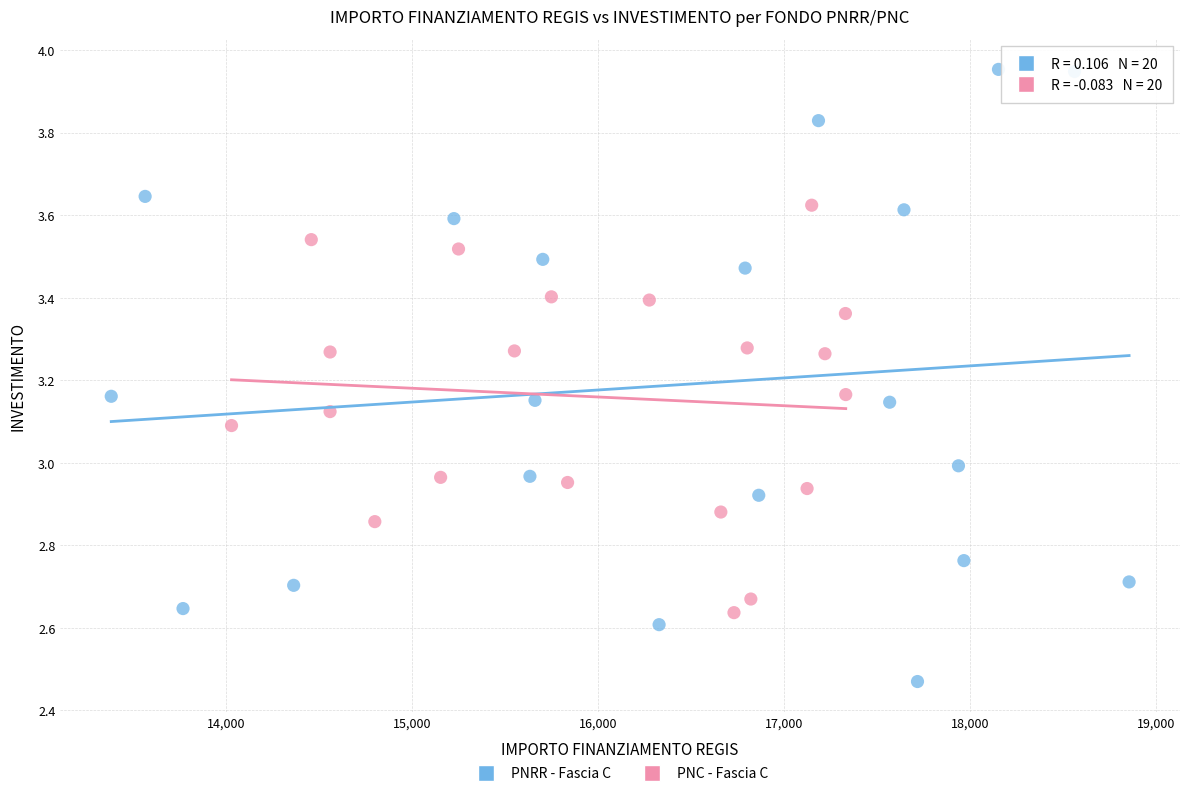

Which series contains the highest Y value?

PNRR - Fascia C